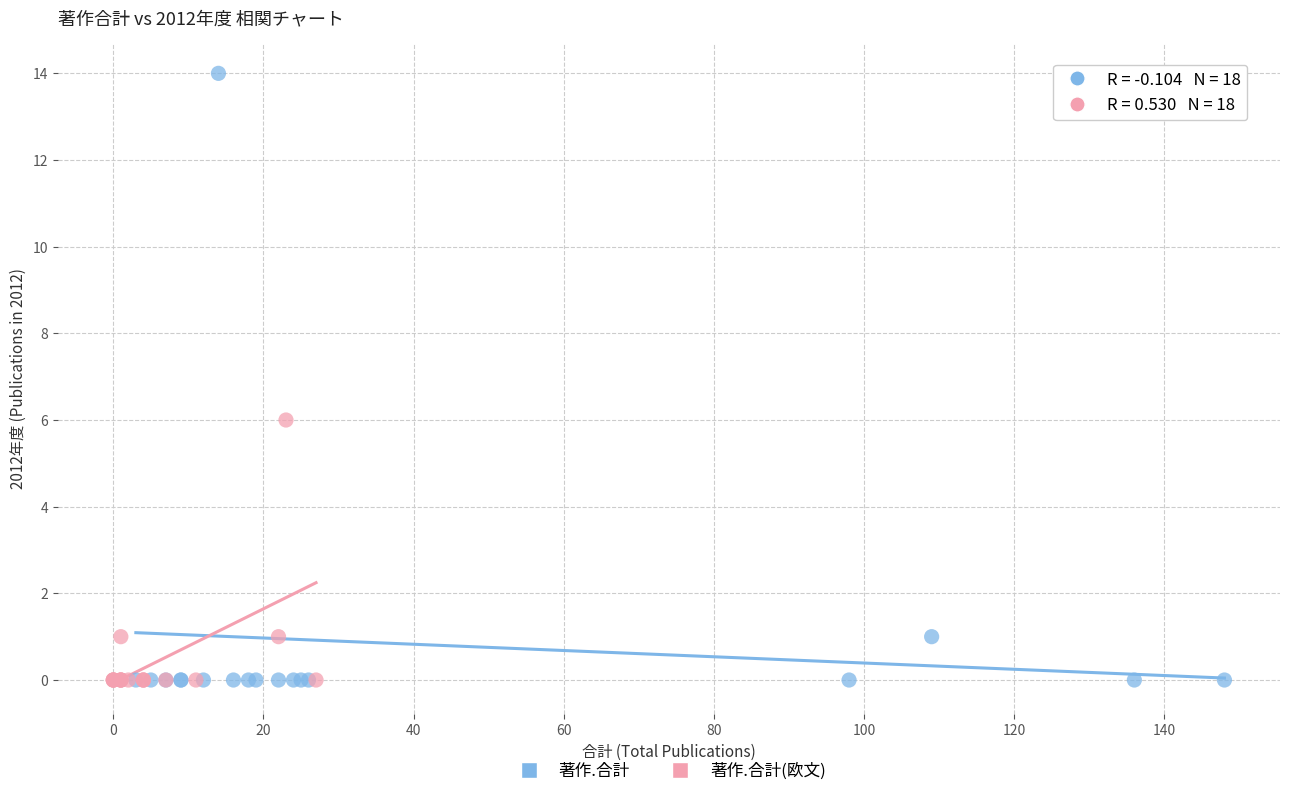

Which series reaches the maximum Y coordinate?

著作.合計